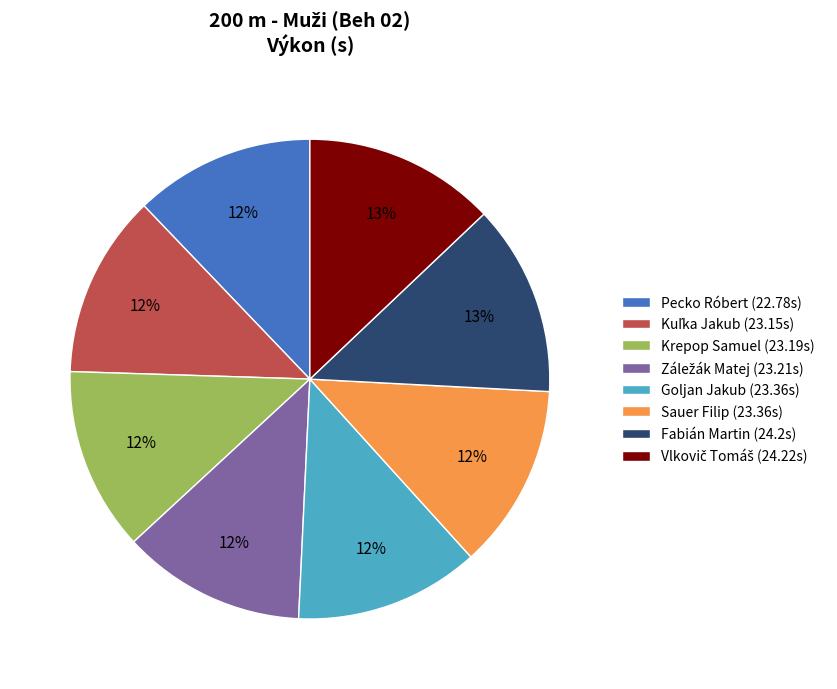

To the nearest percent, what is the difference between the largest and smallest slice percentages?

1%